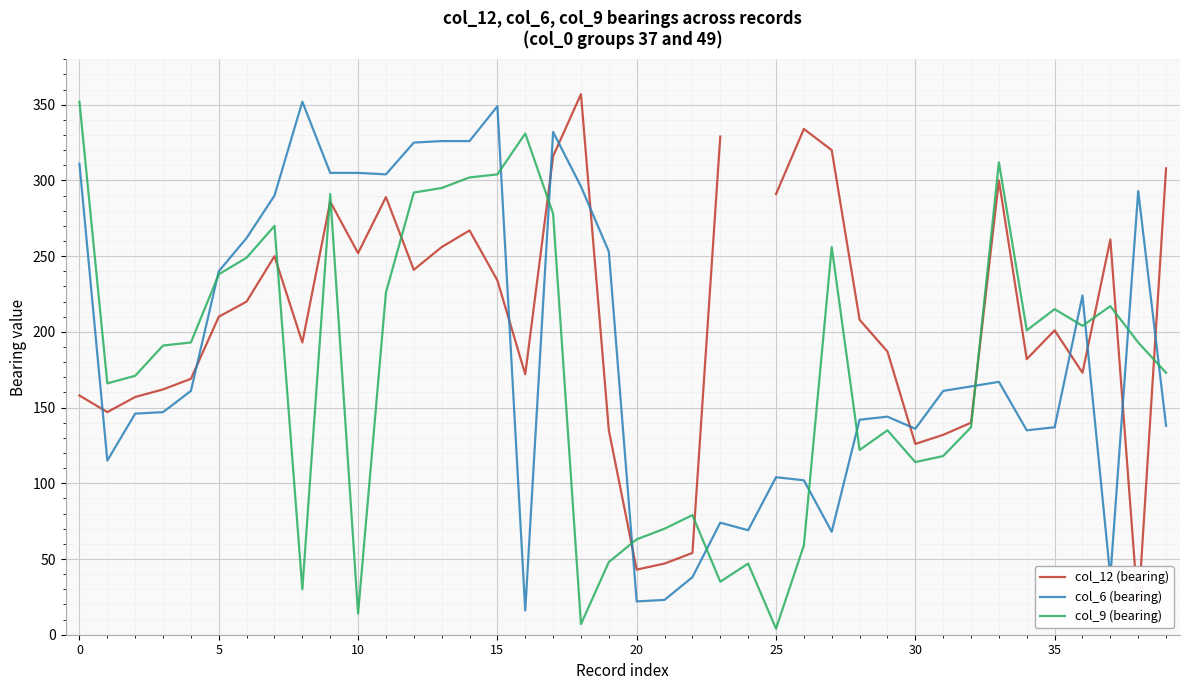

List the series in order of their overall mean, highest first.

col_12 (bearing), col_6 (bearing), col_9 (bearing)